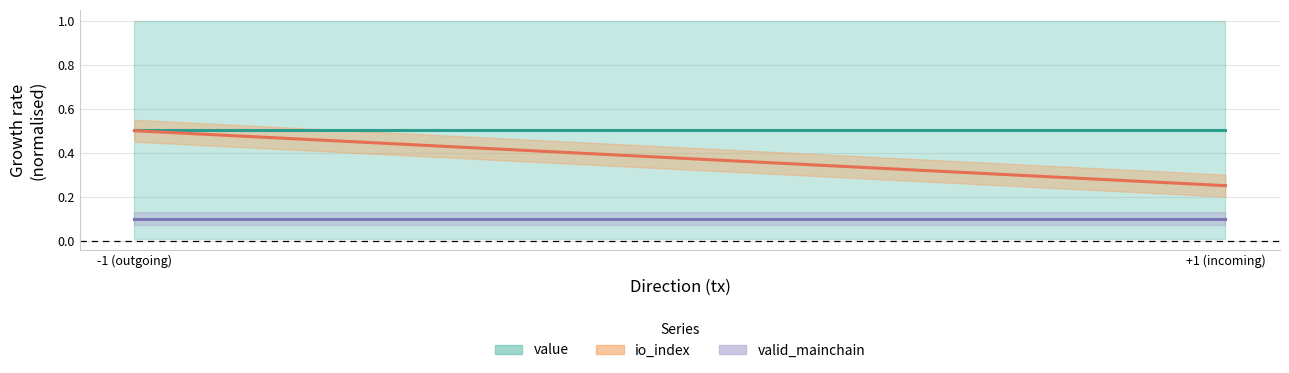

What is the label of the 2nd point from the right?

-1 (outgoing)